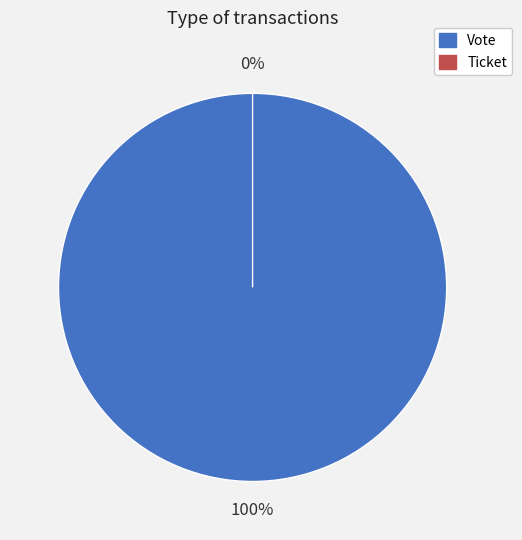

Do Vote and Ticket together represent more than half of the pie?

Yes